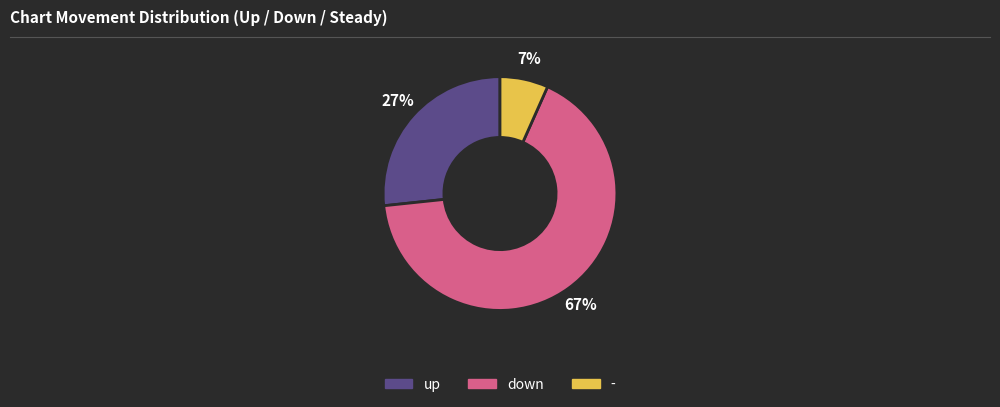

True or false: down accounts for 67% of the total.

True